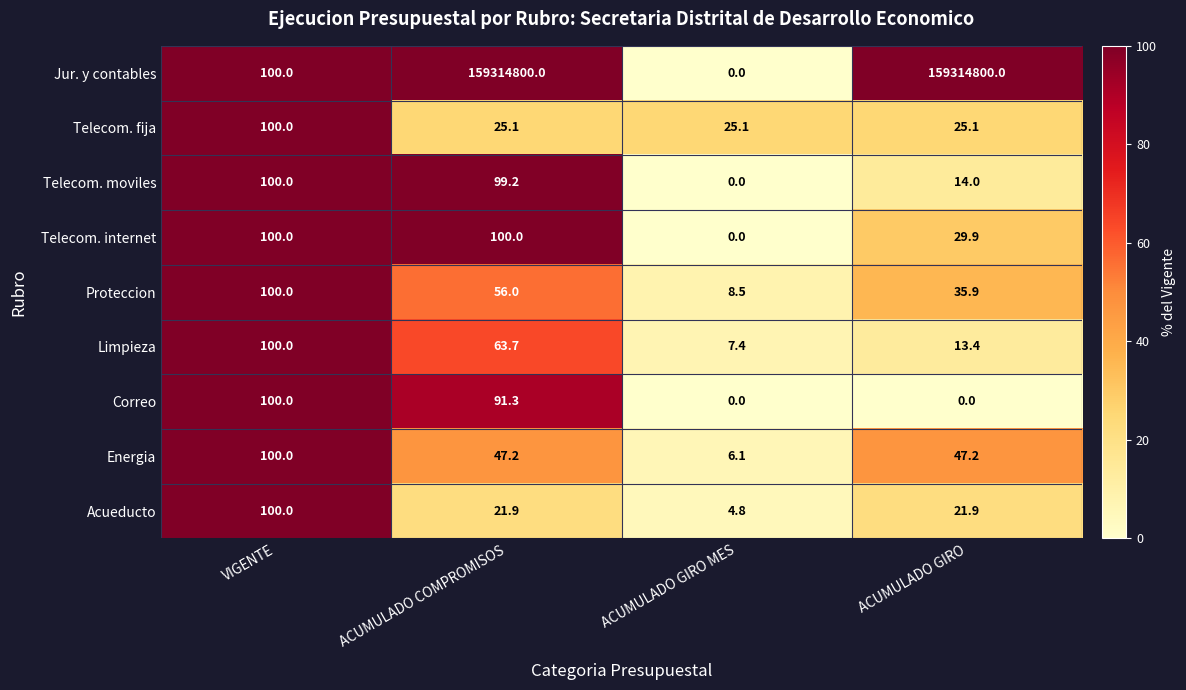

At which category is the sum across all series the highest?

ACUMULADO COMPROMISOS